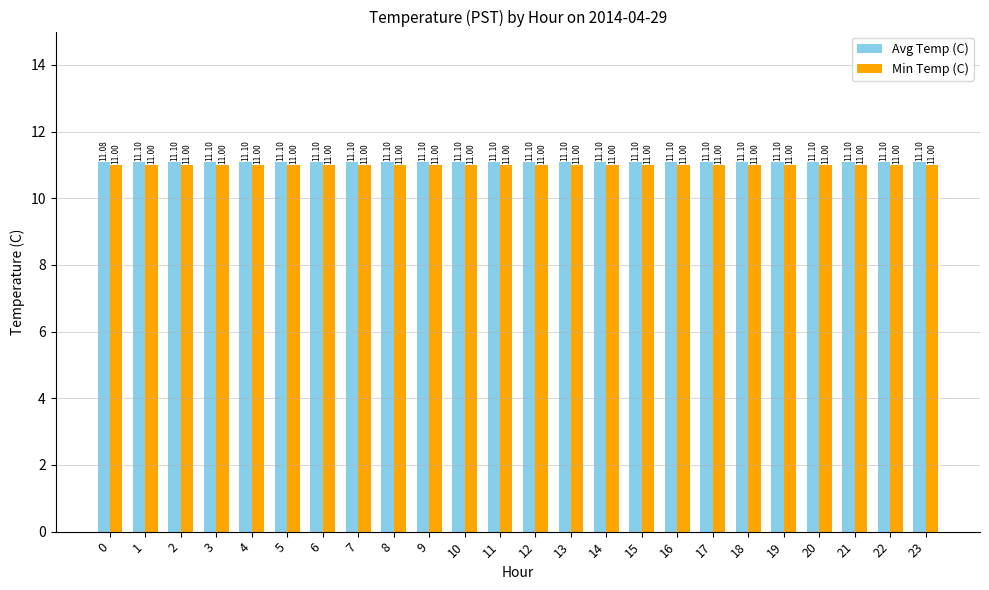

At 4, list the series in order from smallest to largest.

Min Temp (C), Avg Temp (C)